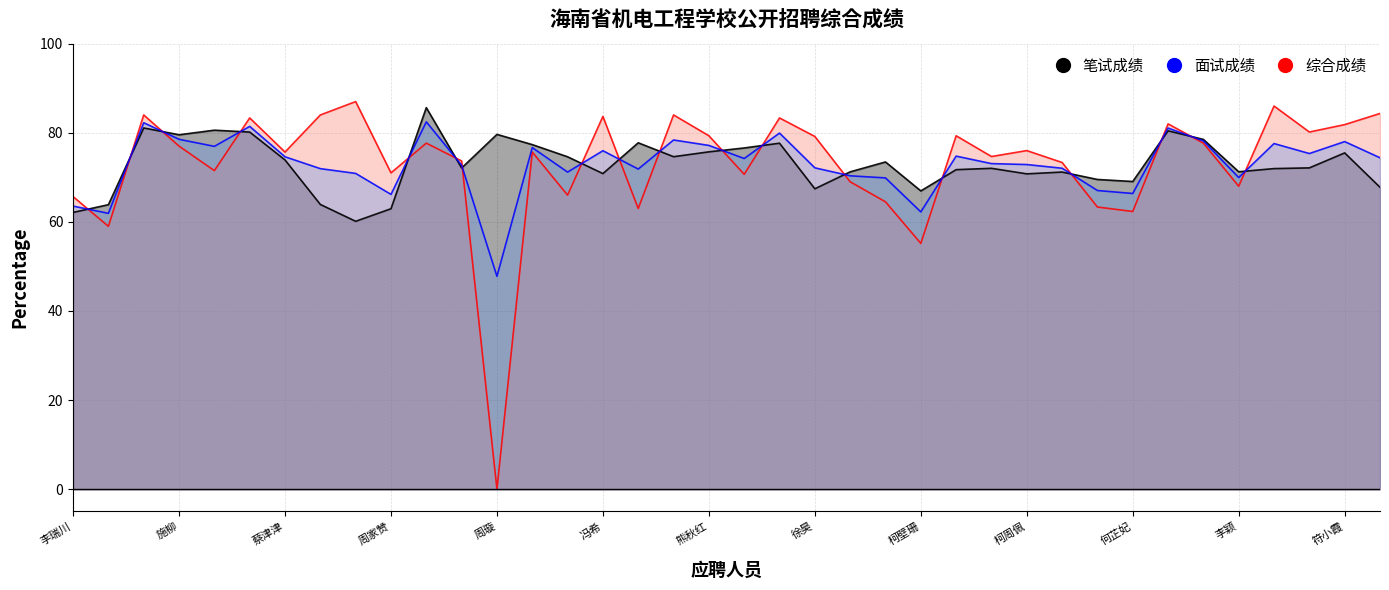

What are all the series names shown in the legend?

笔试成绩, 面试成绩, 综合成绩